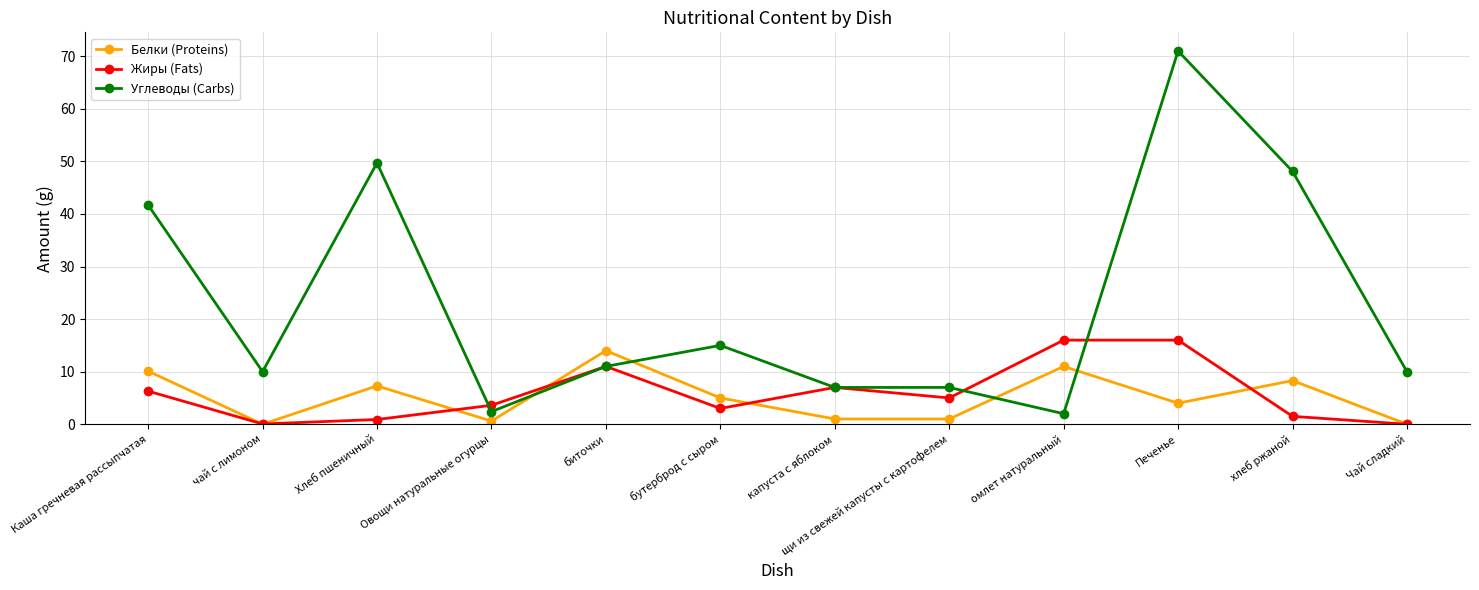

How many series are shown in this chart?

3